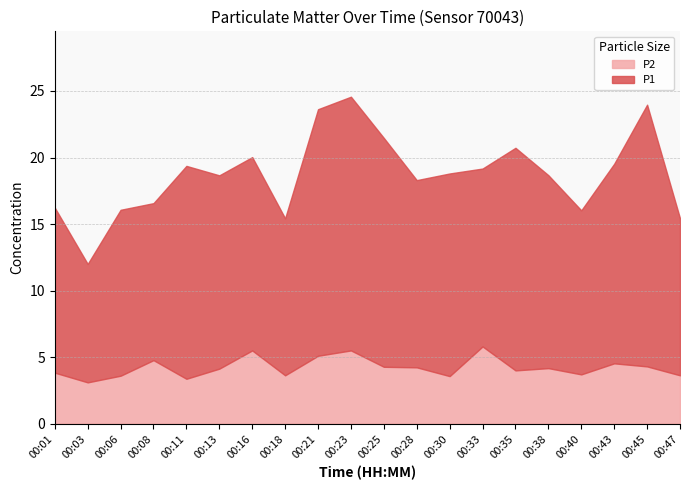

True or false: P2 and P1 cross at least once.

False